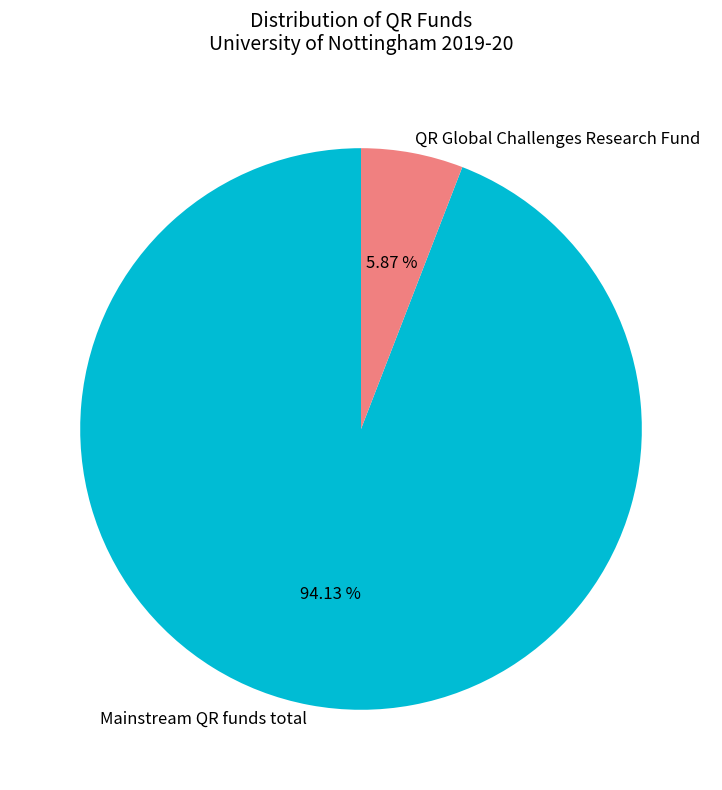

Rank the categories by value from highest to lowest.

Mainstream QR funds total, QR Global Challenges Research Fund